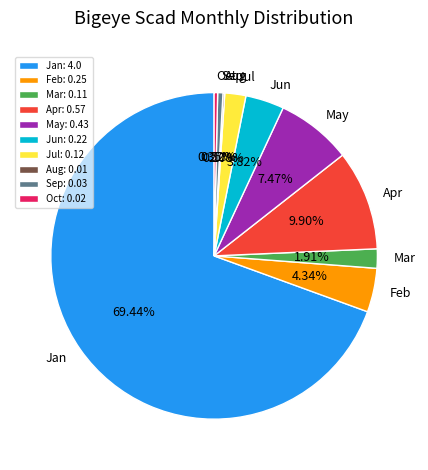

What is the majority slice?

Jan